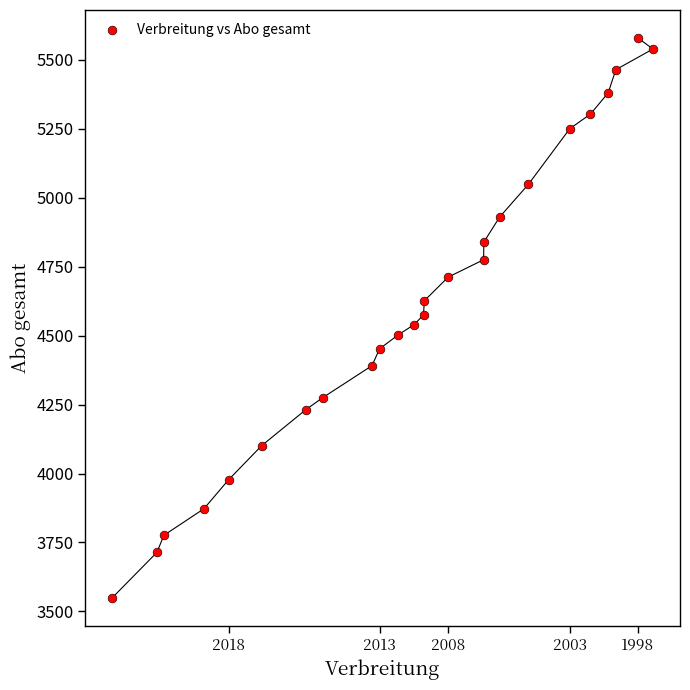

What is the range of Y values (max minus min)?

2029